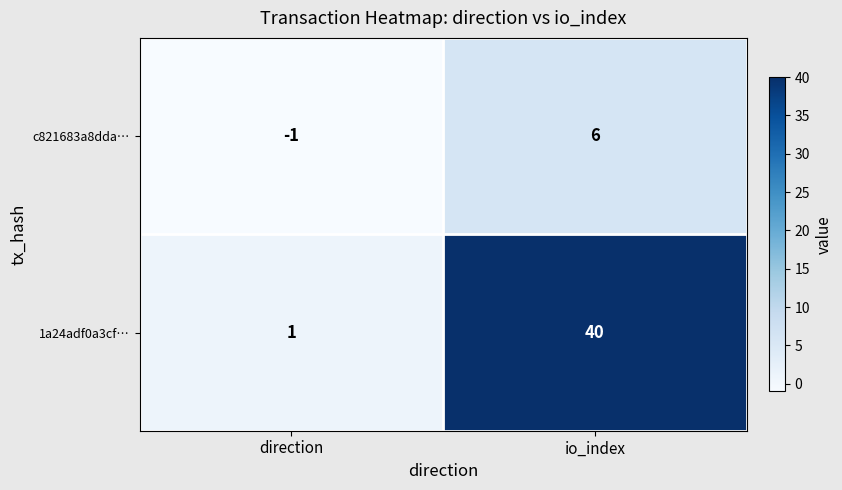

At which label is 1a24adf0a3cf… closest to 20?

direction